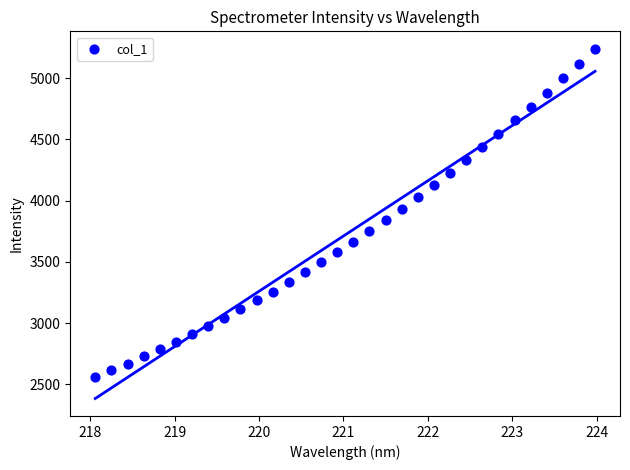

What is the range of X values (max minus min)?

5.9